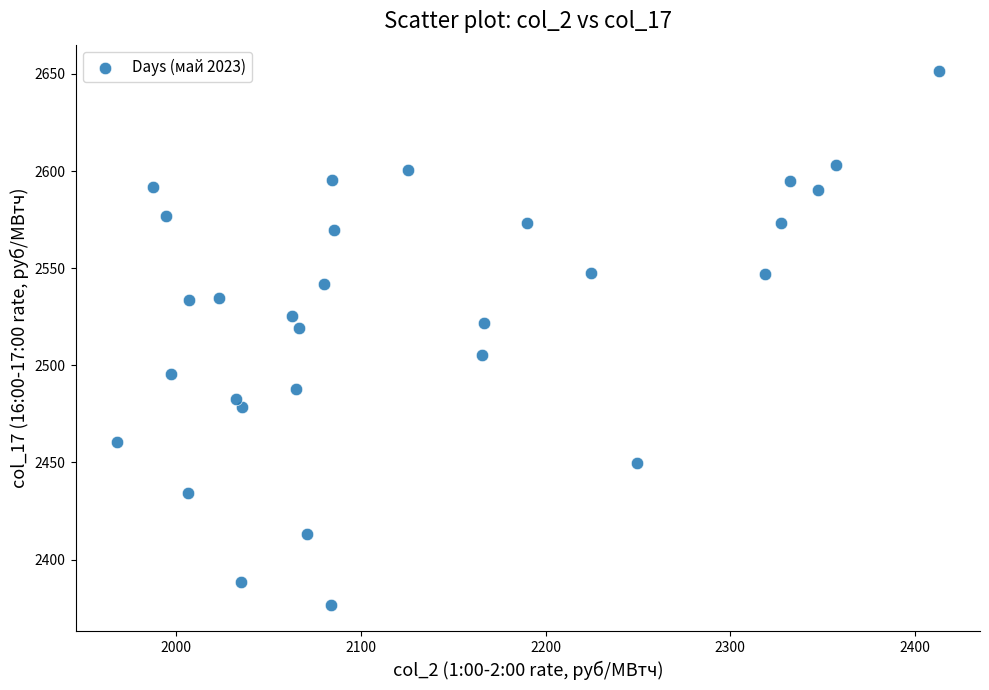

What is the range of Y values (max minus min)?

274.7